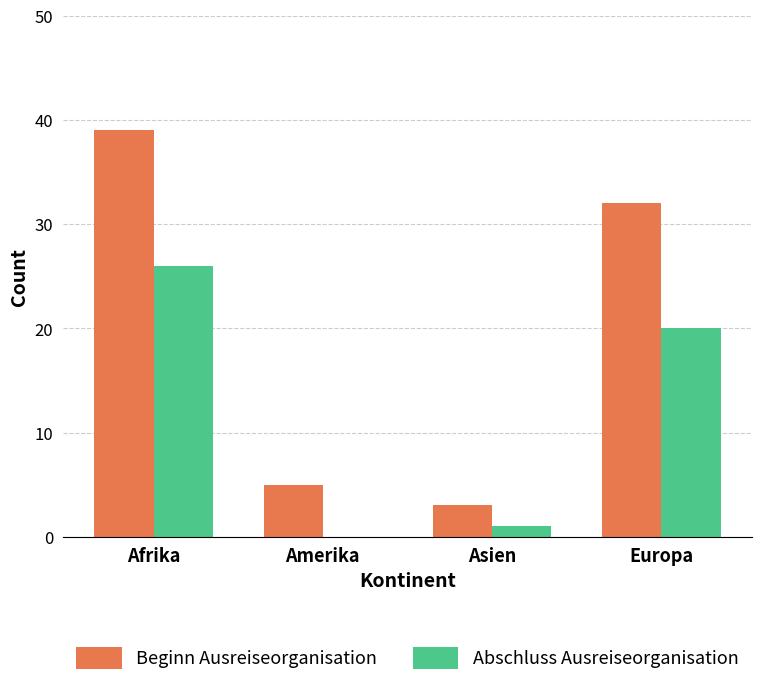

Reading right to left, extract all data points from this chart.

Beginn Ausreiseorganisation: Europa=32	Asien=3	Amerika=5	Afrika=39
Abschluss Ausreiseorganisation: Europa=20	Asien=1	Amerika=0	Afrika=26